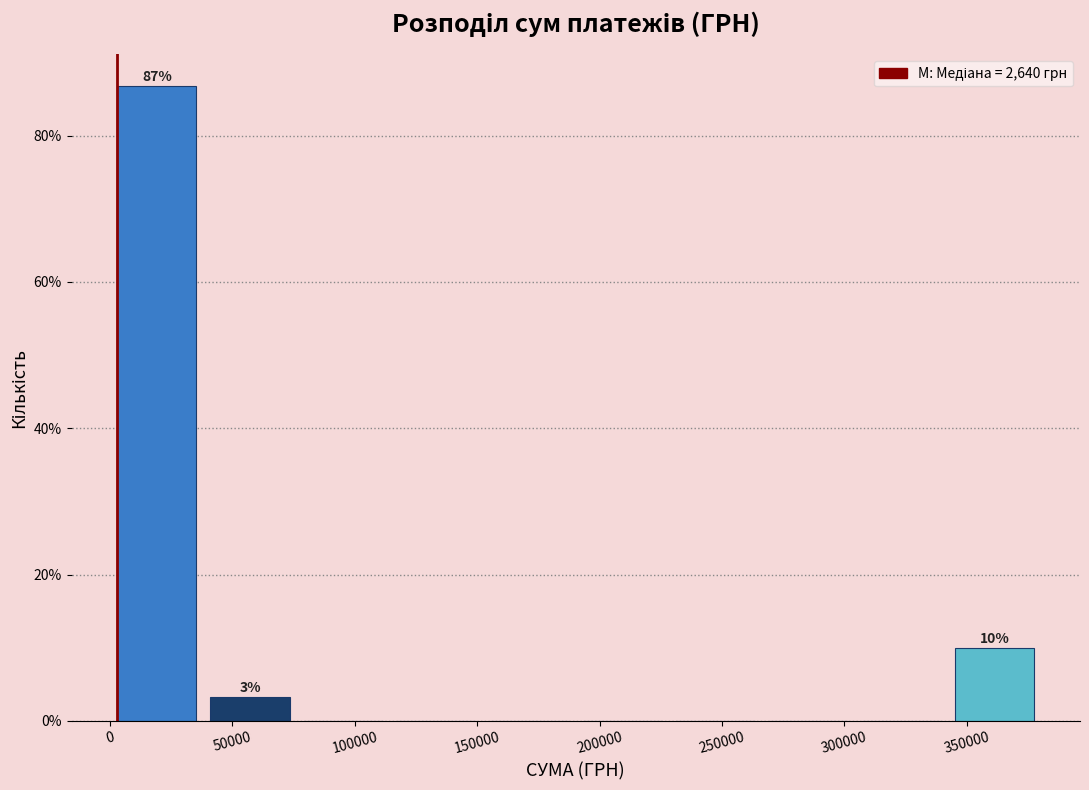

Over which range of the x-axis is the bar tallest?

0 to 40000